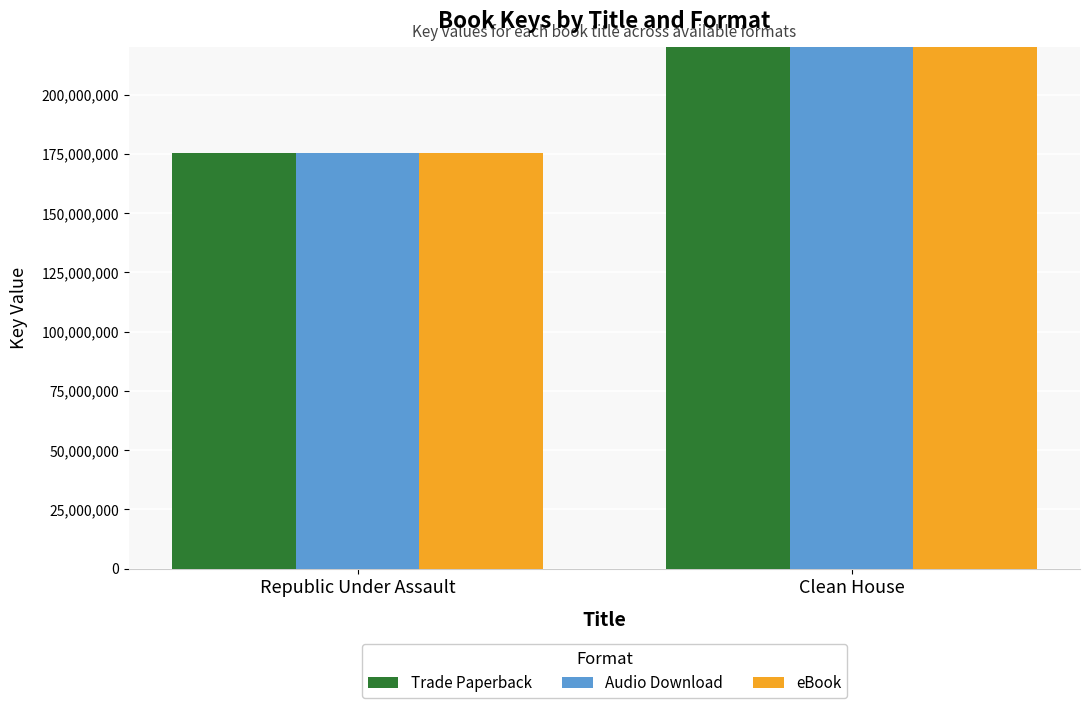

List the labels in order of Audio Download value, smallest first.

Republic Under Assault, Clean House